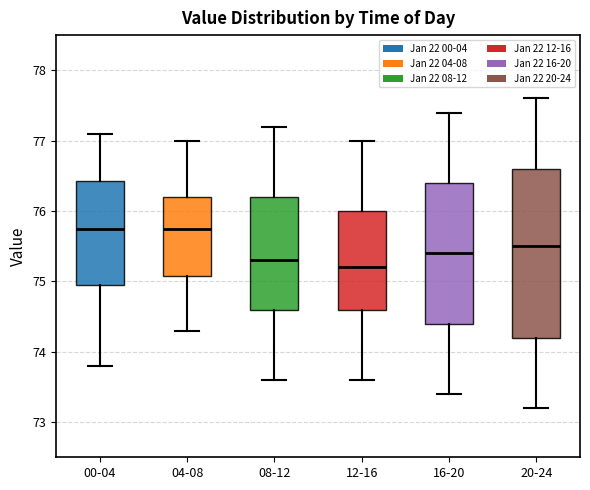

Reading left to right, read every box against the y-axis: the position of its median line, the range the box covers, and the ends of its whiskers. The values are not printed on the chart, so give them approximately, as read against the axis.

00-04: median 75.8, box 75.0 to 76.4, whiskers 73.8 to 77.1
04-08: median 75.8, box 75.1 to 76.2, whiskers 74.3 to 77.0
08-12: median 75.3, box 74.6 to 76.2, whiskers 73.6 to 77.2
12-16: median 75.2, box 74.6 to 76.0, whiskers 73.6 to 77.0
16-20: median 75.4, box 74.4 to 76.4, whiskers 73.4 to 77.4
20-24: median 75.5, box 74.2 to 76.6, whiskers 73.2 to 77.6